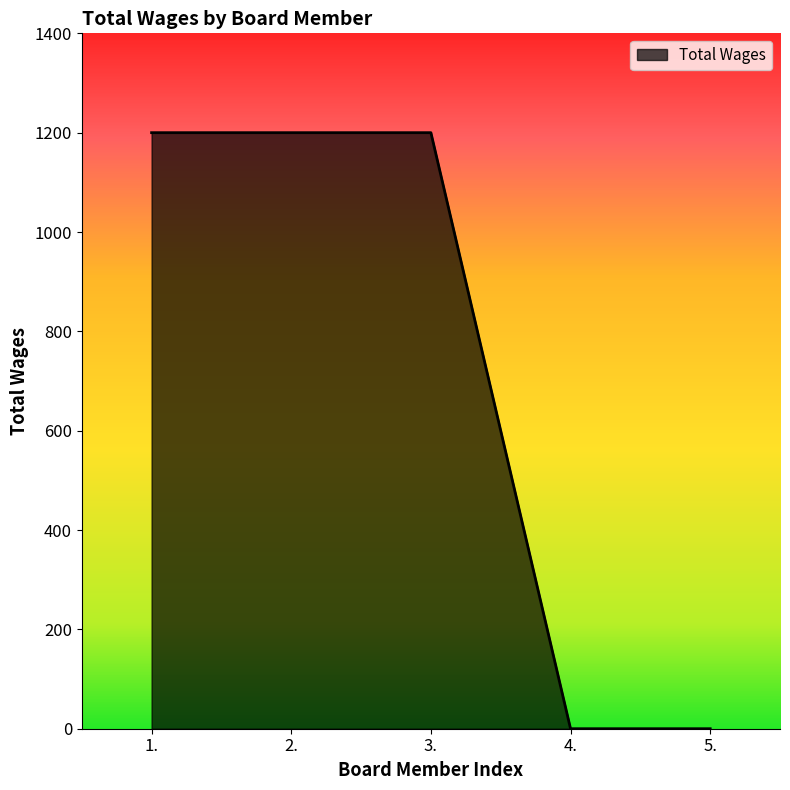

Does the chart display data point markers on the line(s)?

No